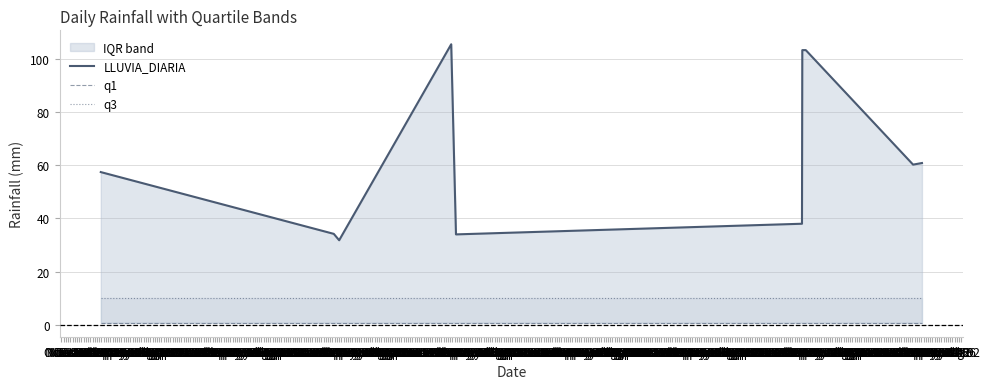

What is the highest value of the LLUVIA_DIARIA series?

105.4